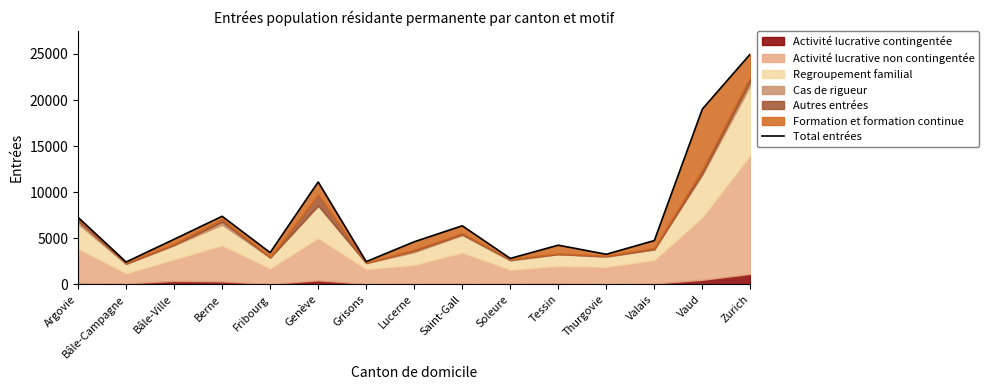

At which category does the chart reach its minimum across all series?

Bâle-Campagne